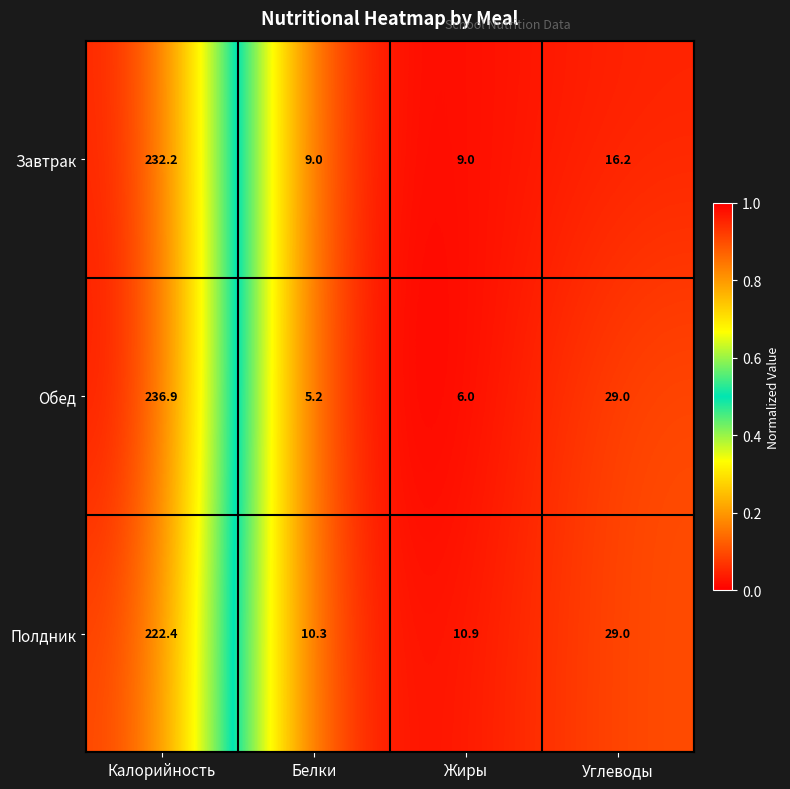

Reading left to right, list all the values displayed in this chart.

Завтрак: 232.2	9.0	9.0	16.2
Обед: 236.9	5.2	6.0	29.0
Полдник: 222.4	10.3	10.9	29.0